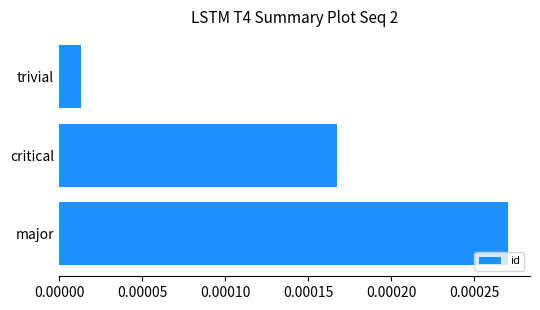

List the labels in order of value, largest first.

major, critical, trivial